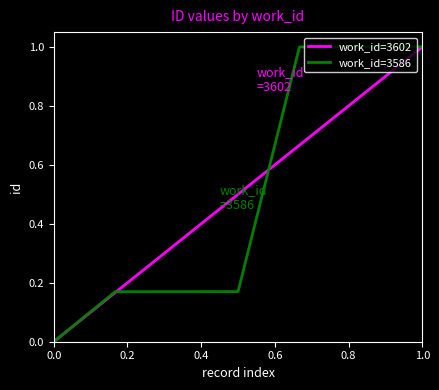

The value of work_id=3586 at 1.0 is 1.0. True or false?

True